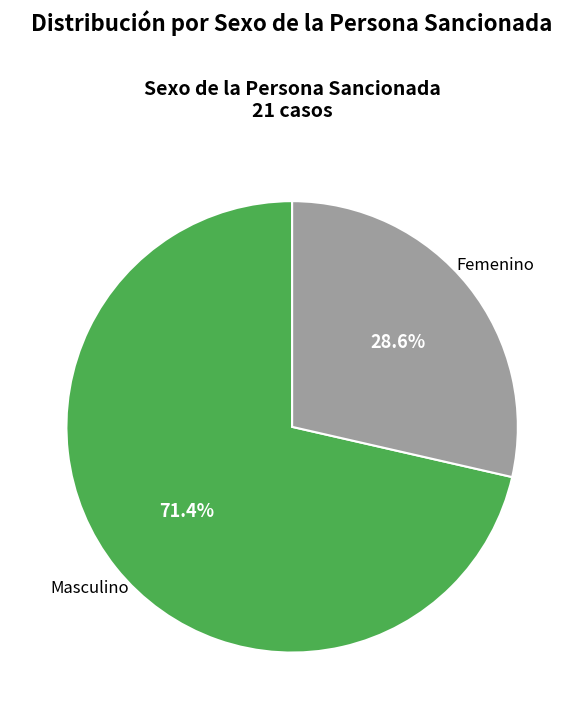

To the nearest percent, what is the difference between the largest and smallest slice percentages?

43%